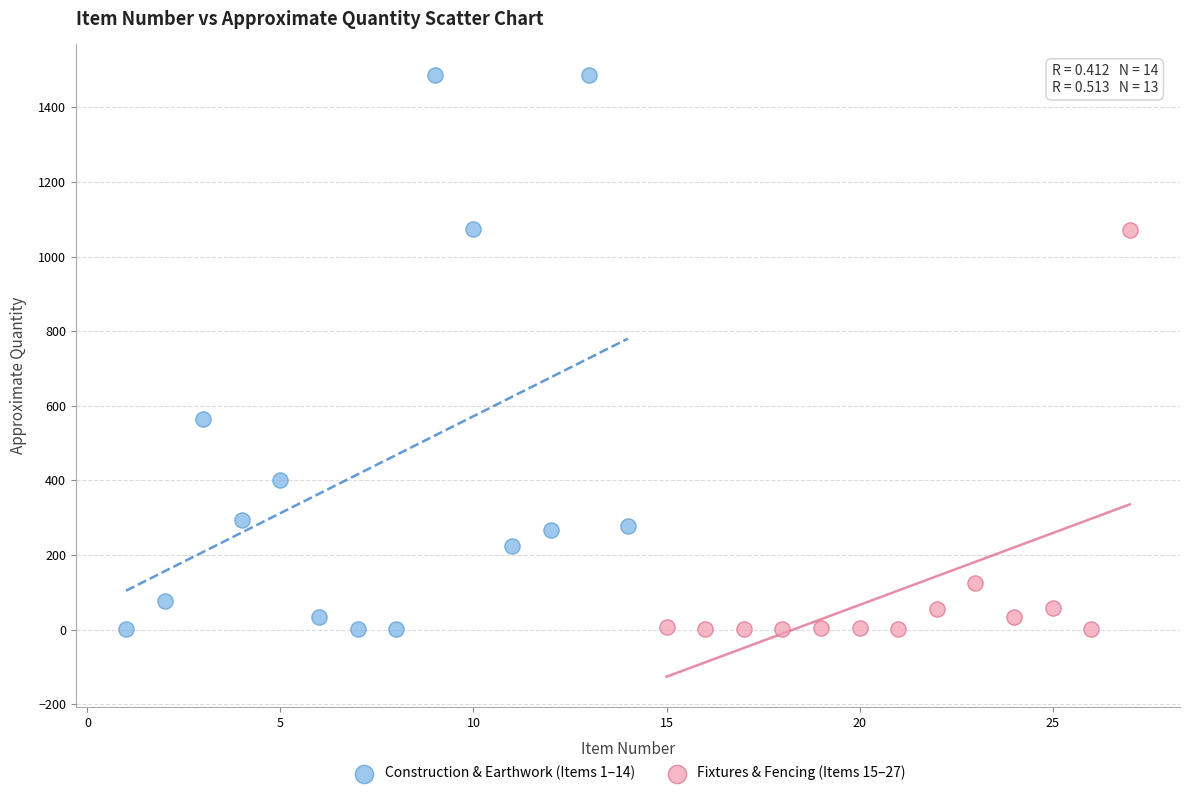

Which series reaches the maximum Y coordinate?

Construction & Earthwork (Items 1–14)